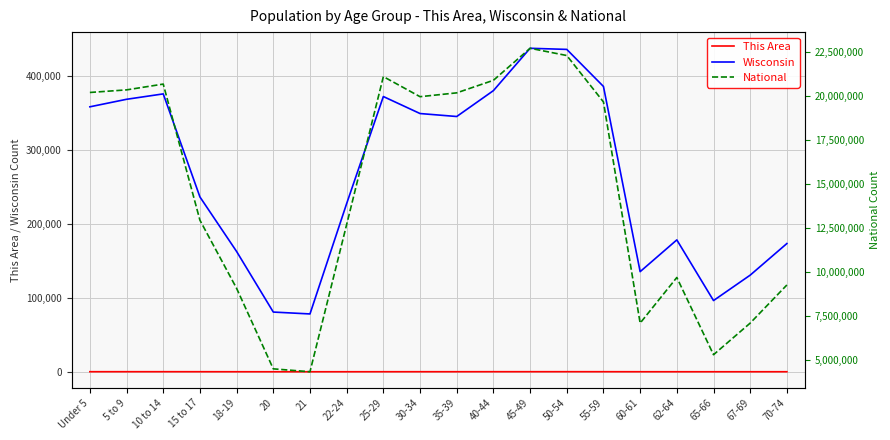

True or false: This Area and National cross at least once.

False